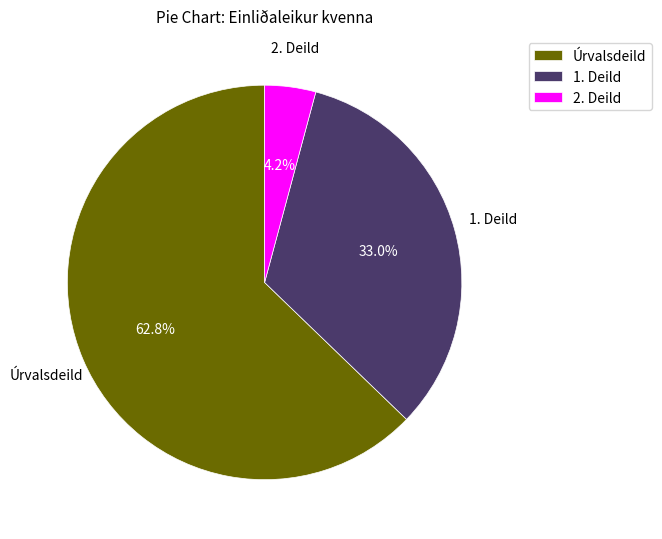

How much of the chart is everything except Úrvalsdeild?

37.2%